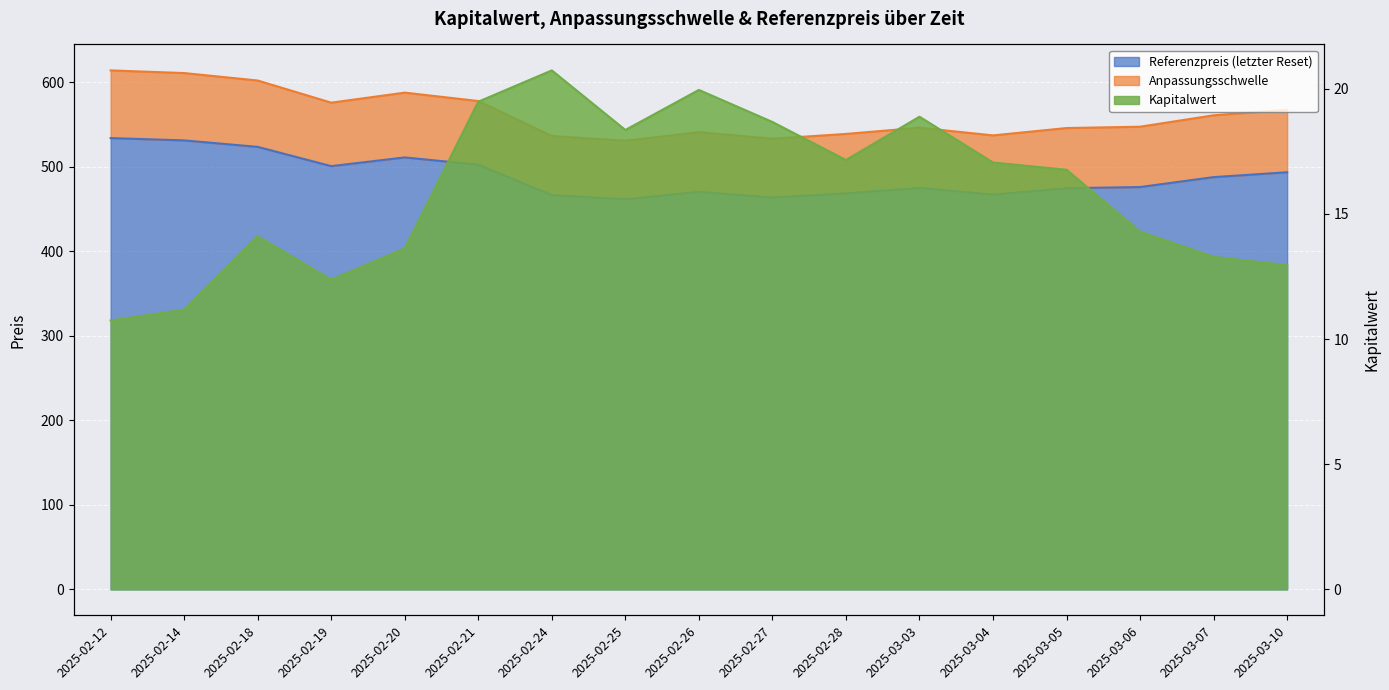

The value of Anpassungsschwelle at 2025-02-24 is 216.1. True or false?

False